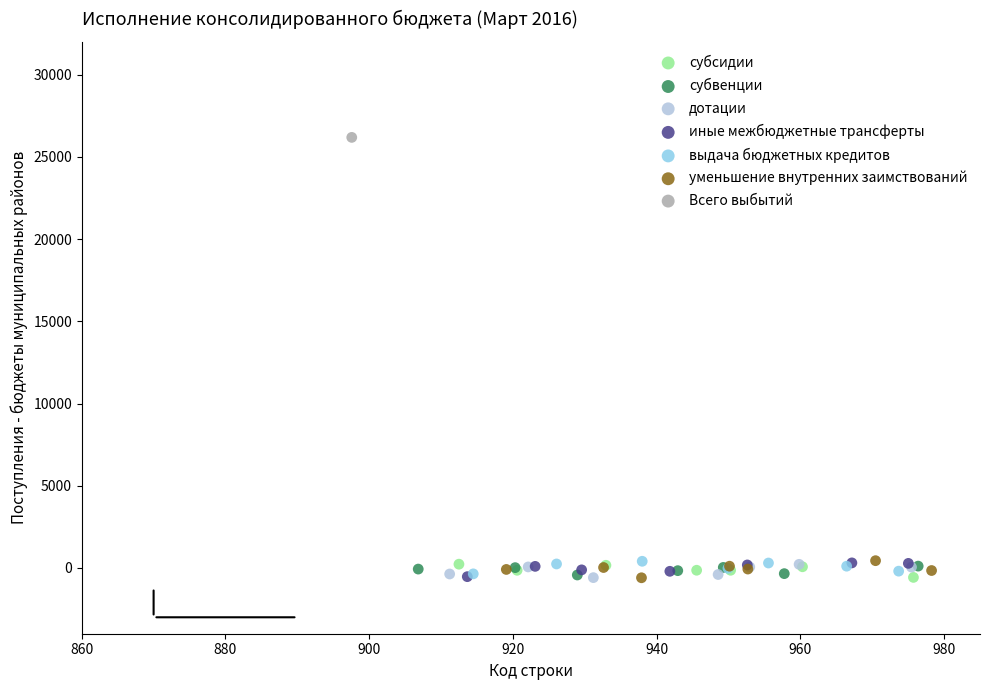

What are all the series names shown in the legend?

субсидии, субвенции, дотации, иные межбюджетные трансферты, выдача бюджетных кредитов, уменьшение внутренних заимствований, Всего выбытий